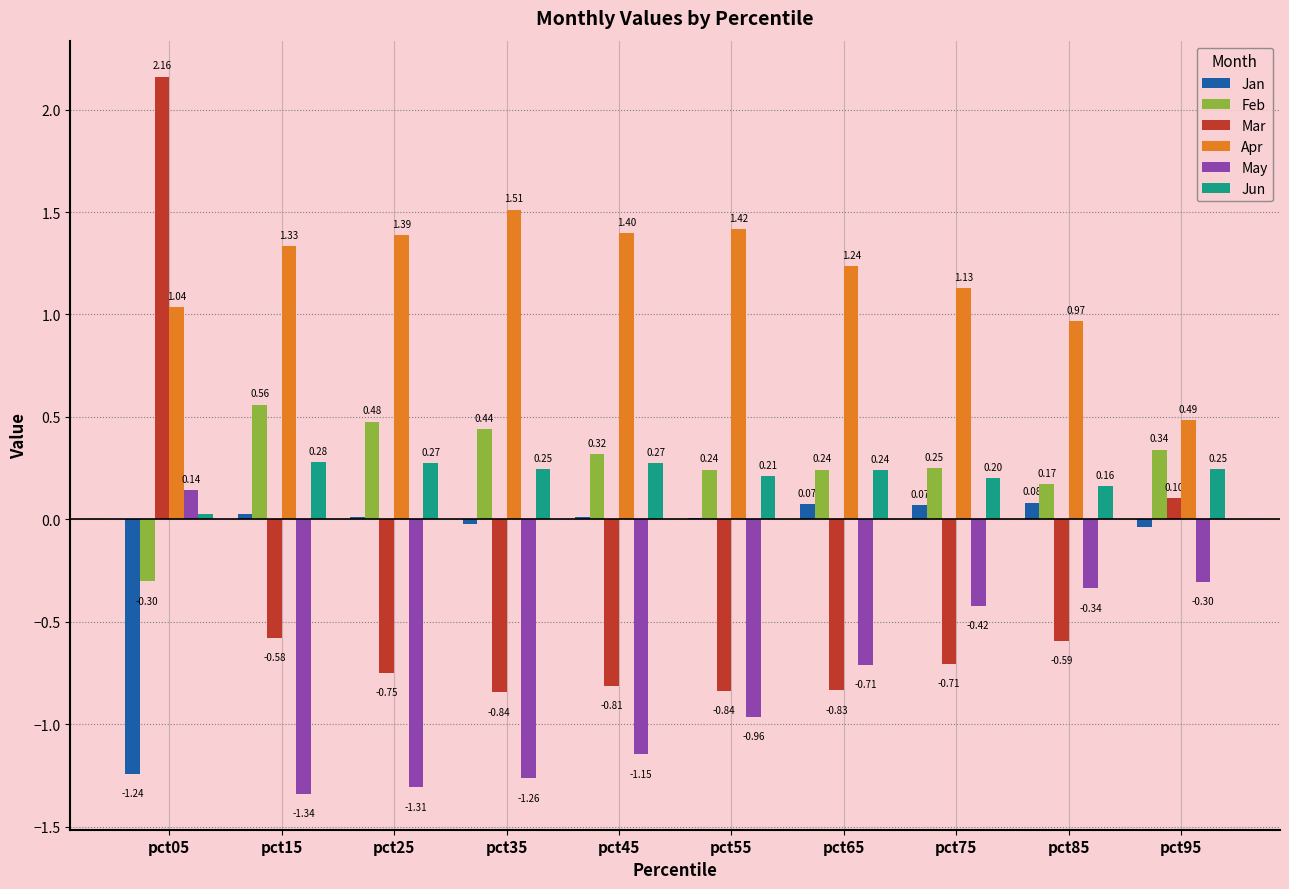

Which series has the largest total across all categories?

Apr